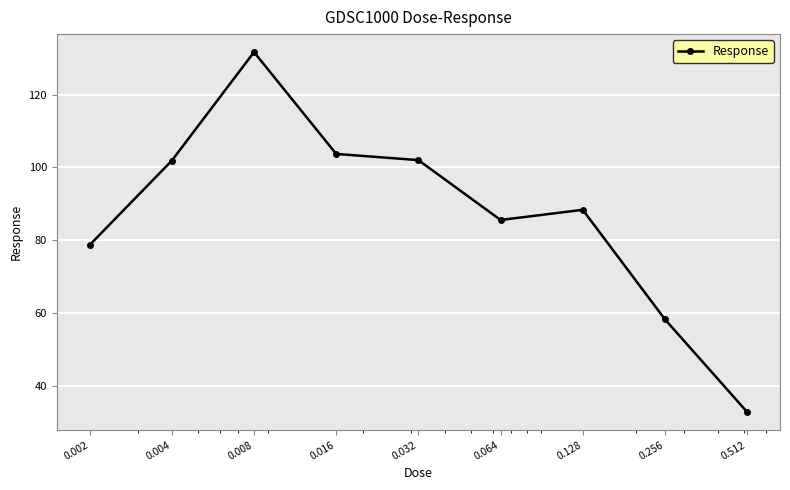

What is the difference between the second highest and minimum values?

70.9